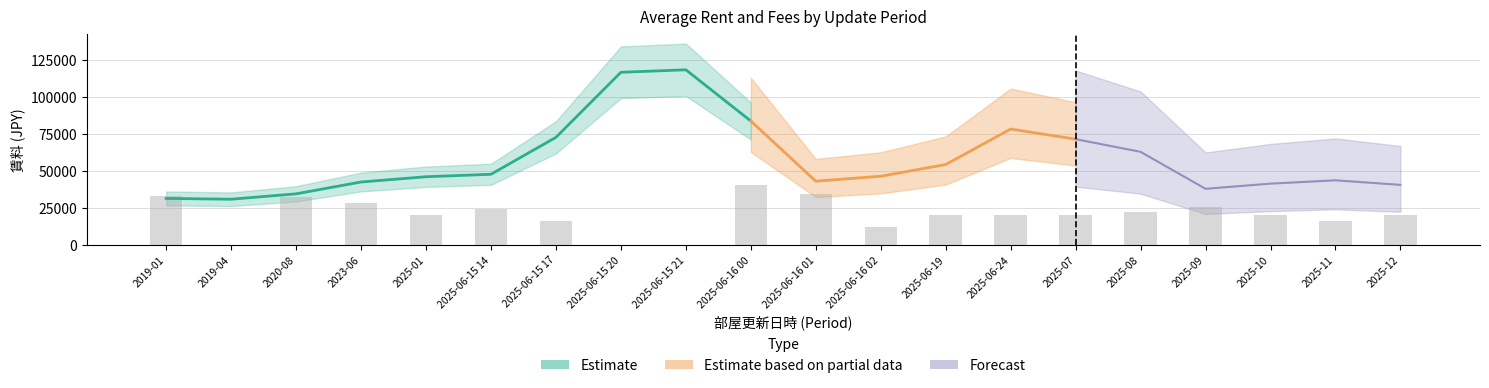

Where does the 賃料_mean series first go above 45000?

2025-01